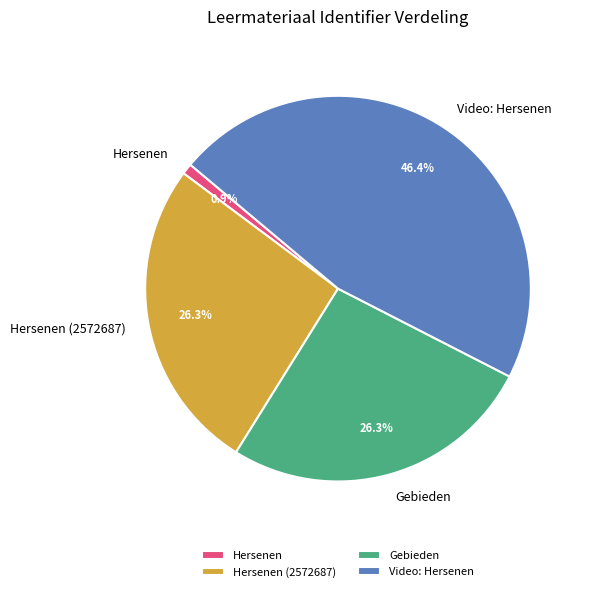

To the nearest percent, what percentage of the pie is Hersenen (2572687)?

26%